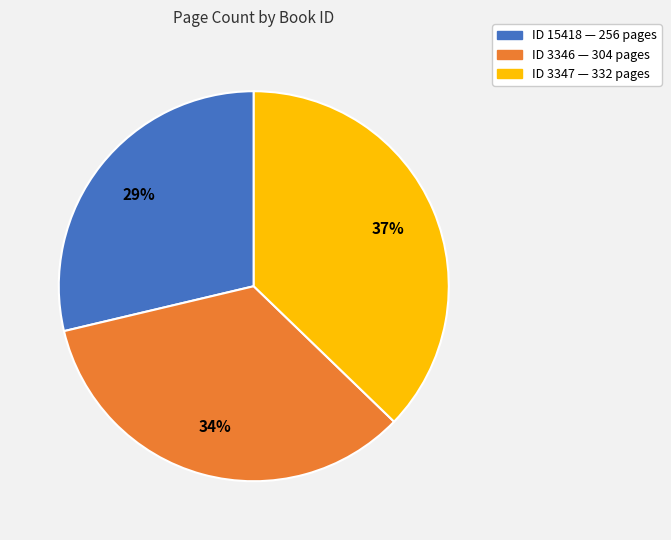

True or false: ID 3347 — 332 pages accounts for 43% of the total.

False